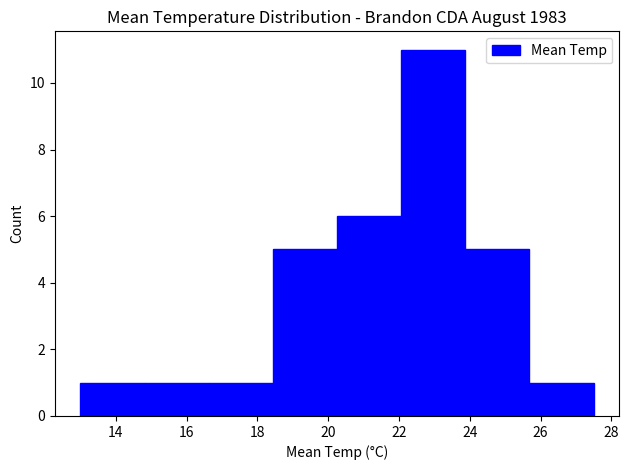

Reading left to right, transcribe this chart: for each bar, give the range it covers on the x-axis and its height. Neither the bar edges nor the heights are printed on the chart, so give them approximately, as read against the axes.

13.0 to 14.8: 1
14.8 to 16.6: 1
16.6 to 18.4: 1
18.4 to 20.2: 5
20.2 to 22.0: 6
22.0 to 23.8: 11
23.8 to 25.6: 5
25.6 to 27.6: 1